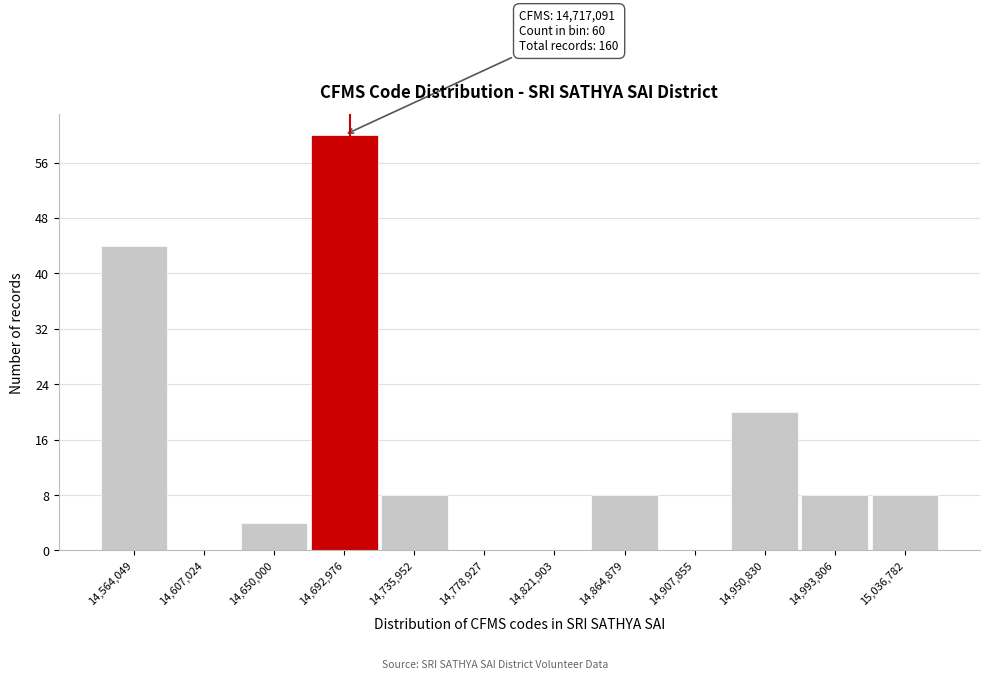

Reading left to right, what are all the values shown in this chart?

14,564,049=44	14,607,024=0	14,650,000=4	14,692,976=60	14,735,952=8	14,778,927=0	14,821,903=0	14,864,879=8	14,907,855=0	14,950,830=20	14,993,806=8	15,036,782=8